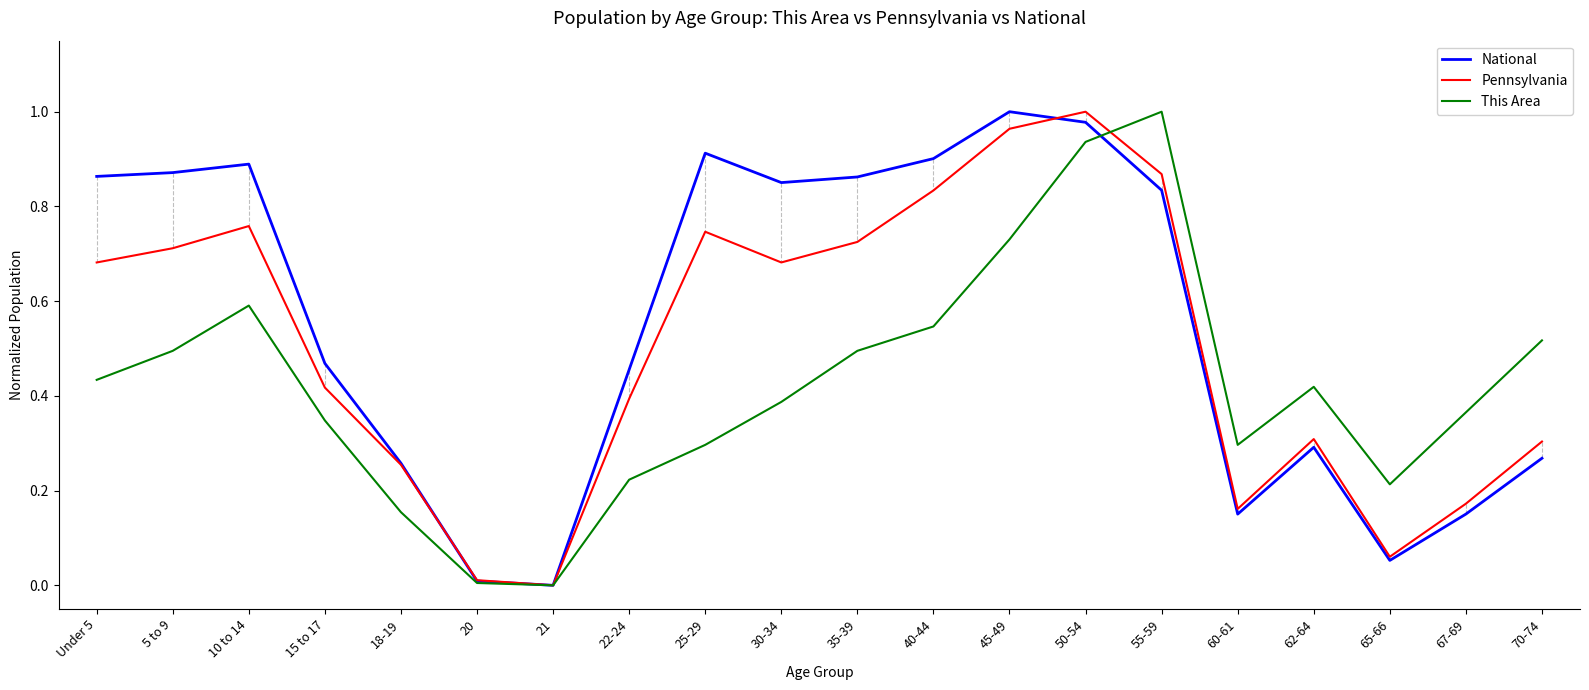

The value of This Area at 35-39 is 0.5. True or false?

True